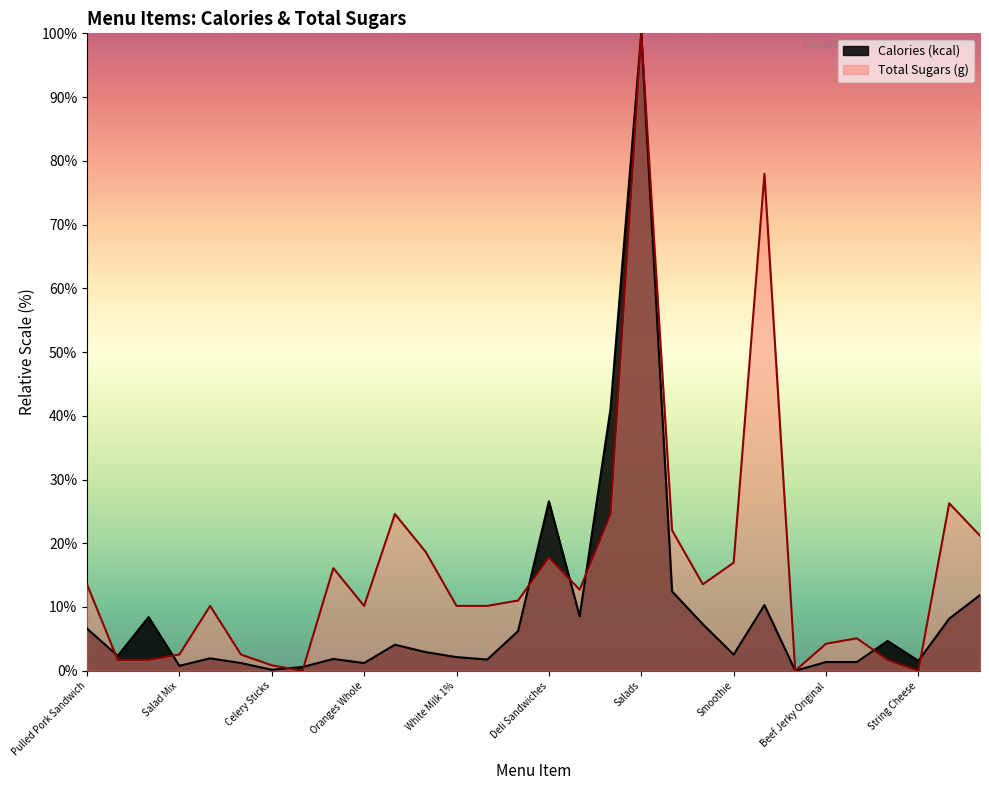

At which category does the chart reach its minimum across all series?

Bottled Water